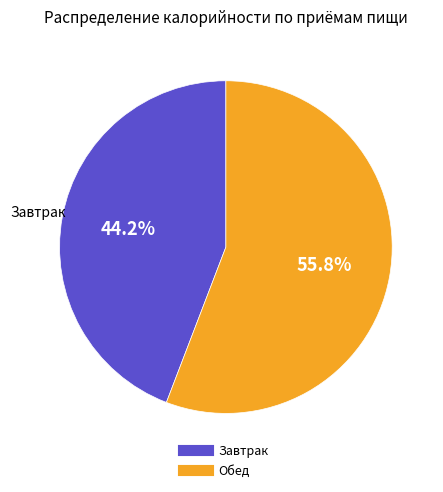

Is there any slice that represents more than half of the pie?

Yes